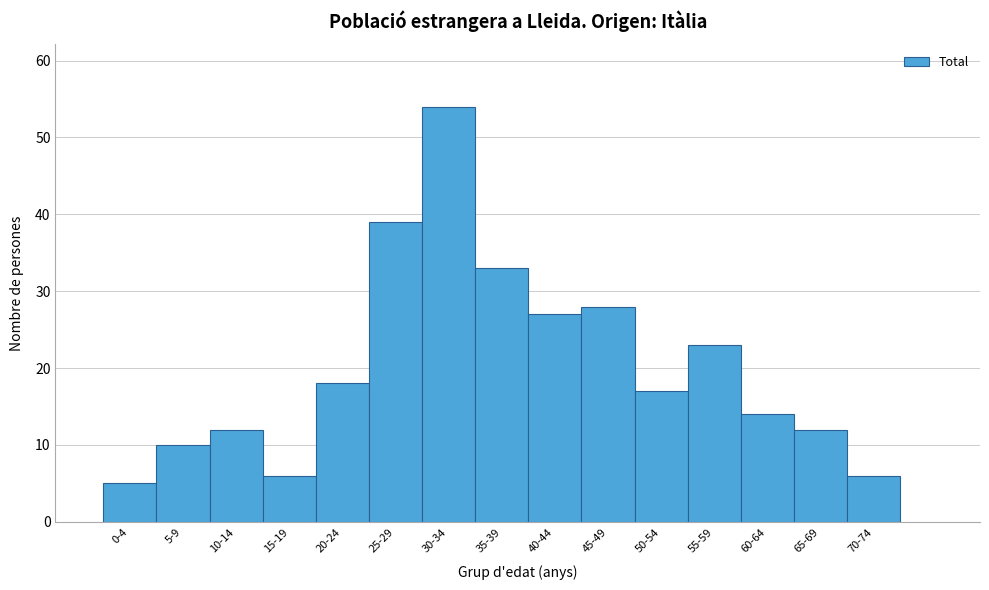

Reading left to right, transcribe all the data shown in this chart.

0-4=5	5-9=10	10-14=12	15-19=6	20-24=18	25-29=39	30-34=54	35-39=33	40-44=27	45-49=28	50-54=17	55-59=23	60-64=14	65-69=12	70-74=6